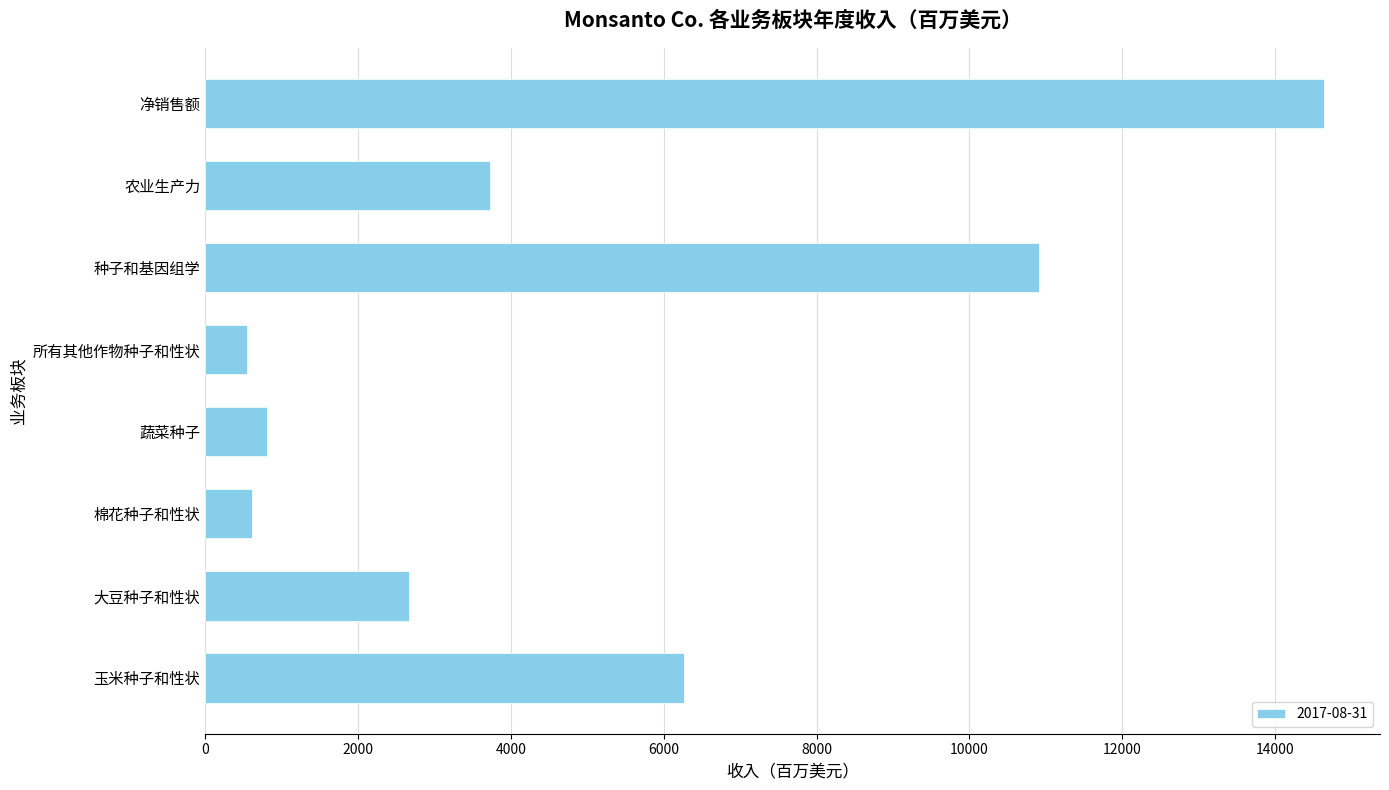

How many data points does each series have?

8